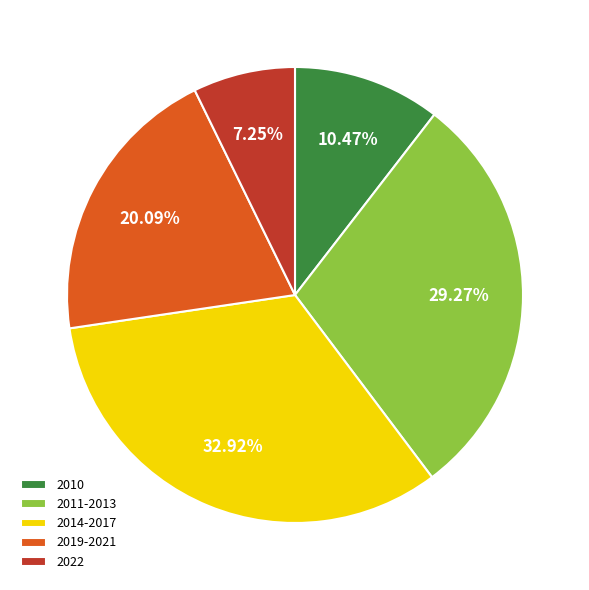

How many segments does this pie chart have?

5